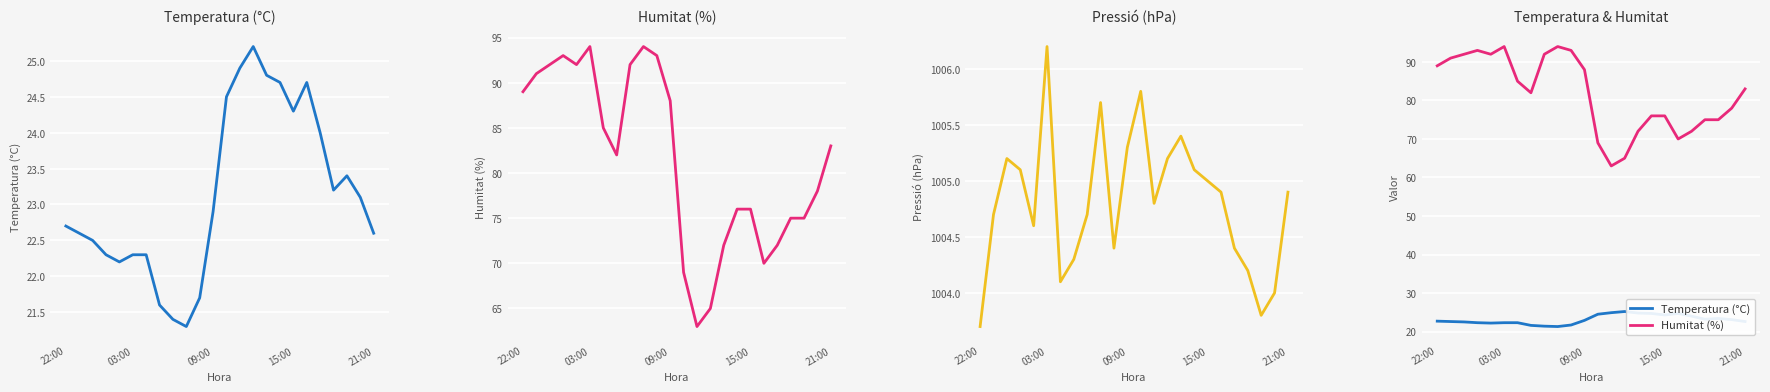

Does the chart display data point markers on the line(s)?

No